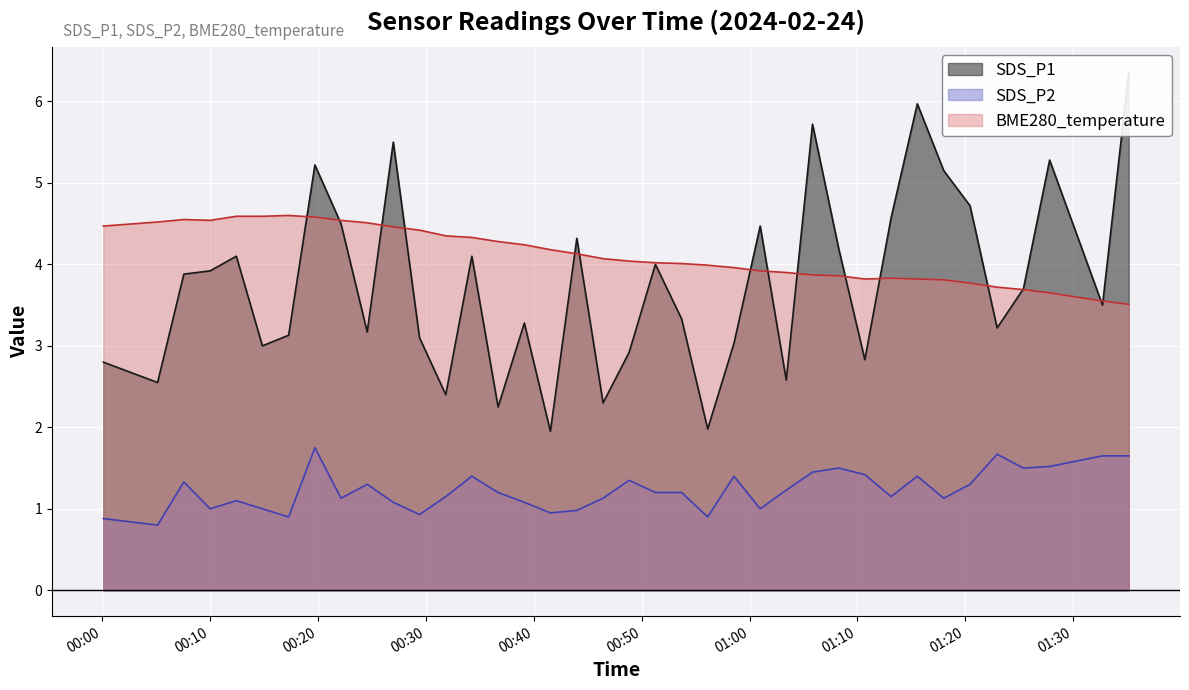

Reading left to right, list all the values displayed in this chart.

SDS_P1: 2.8	2.5	3.9	3.9	4.1	3.0	3.1	5.2	4.5	3.2	5.5	3.1	2.4	4.1	2.2	3.3	1.9	4.3	2.3	2.9	4.0	3.3	2.0	3.0	4.5	2.6	5.7	4.2	2.8	4.6	6.0	5.2	4.7	3.2	3.7	5.3	3.5	6.3
SDS_P2: 0.9	0.8	1.3	1.0	1.1	1.0	0.9	1.8	1.1	1.3	1.1	0.9	1.1	1.4	1.2	1.1	0.9	1.0	1.1	1.4	1.2	1.2	0.9	1.4	1.0	1.2	1.4	1.5	1.4	1.1	1.4	1.1	1.3	1.7	1.5	1.5	1.6	1.6
BME280_temperature: 4.5	4.5	4.5	4.5	4.6	4.6	4.6	4.6	4.5	4.5	4.5	4.4	4.3	4.3	4.3	4.2	4.2	4.1	4.1	4.0	4.0	4.0	4.0	4.0	3.9	3.9	3.9	3.9	3.8	3.8	3.8	3.8	3.8	3.7	3.7	3.6	3.5	3.5